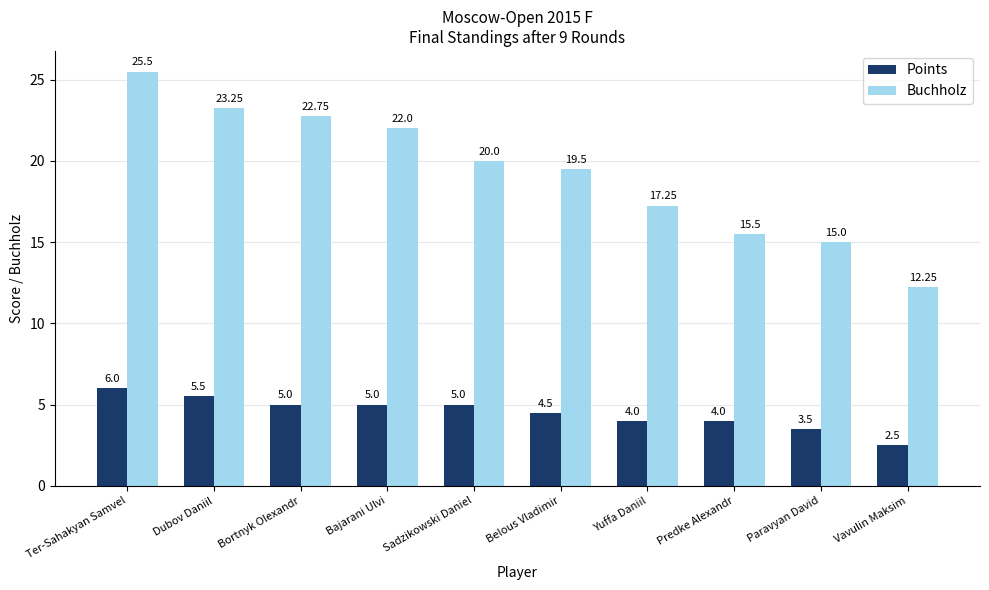

Where is Buchholz nearest to the value 18?

Yuffa Daniil